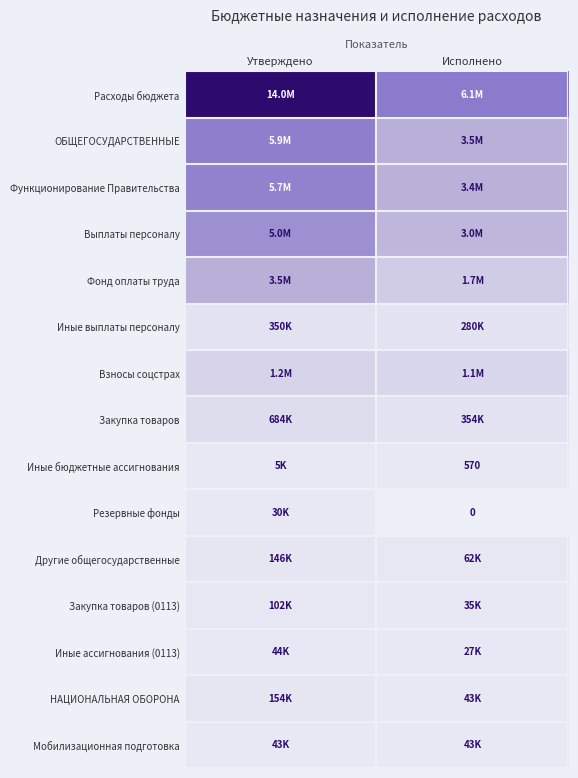

At which category does the chart reach its minimum across all series?

Исполнено